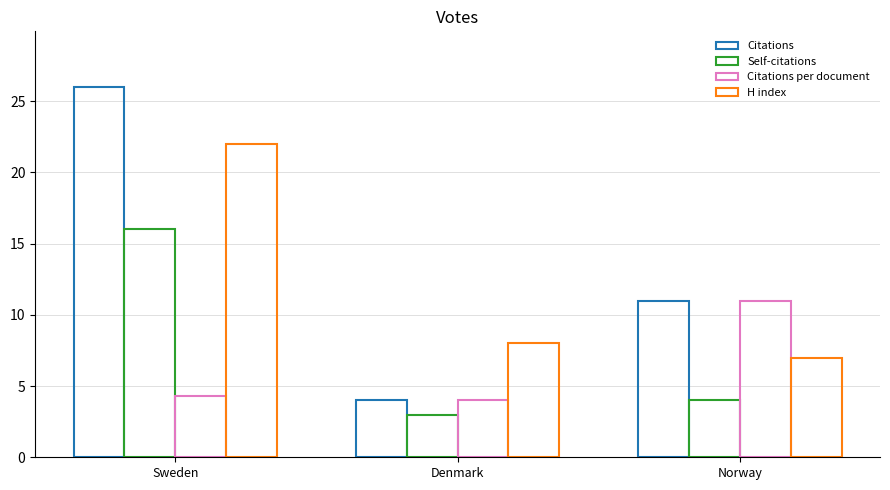

Between Sweden and Denmark, which series saw the biggest shift?

Citations